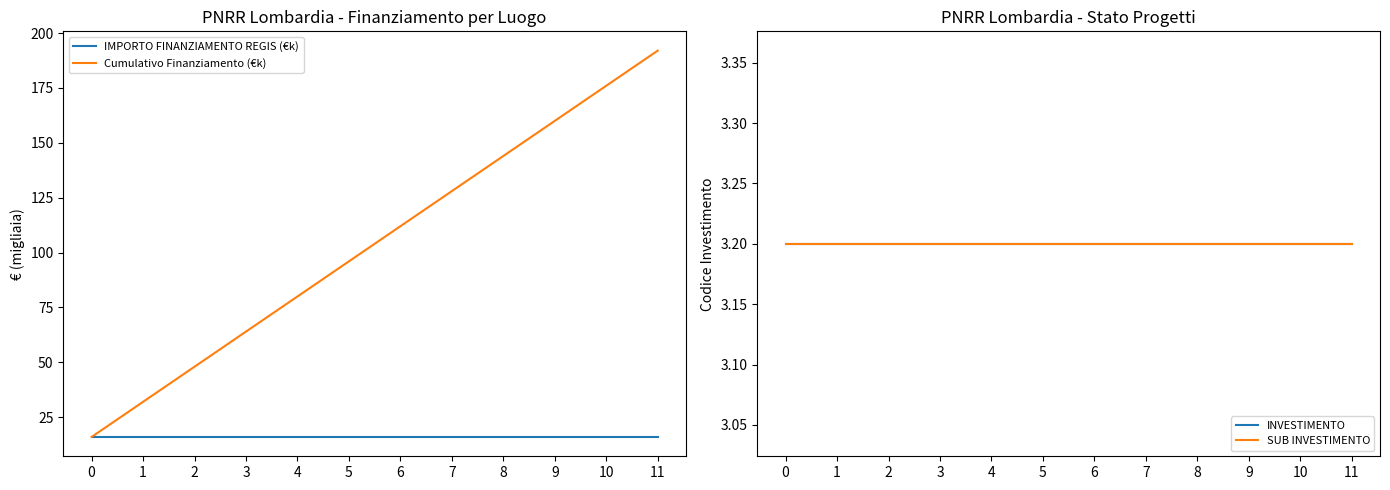

What is the difference between the highest and lowest values at 6?

108.8